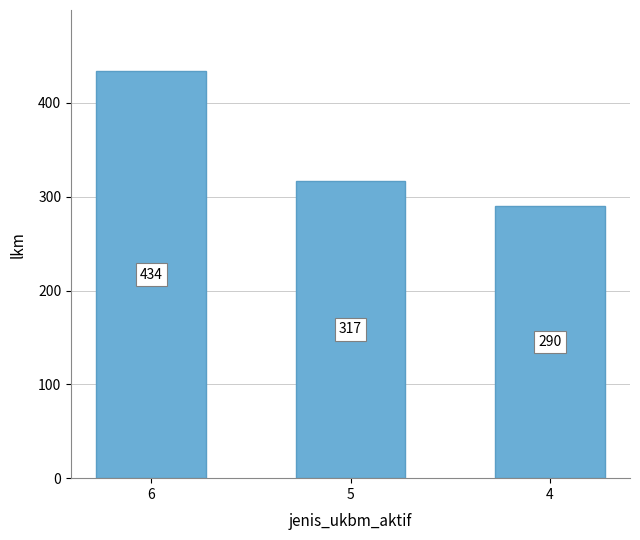

How many data points does each series have?

3